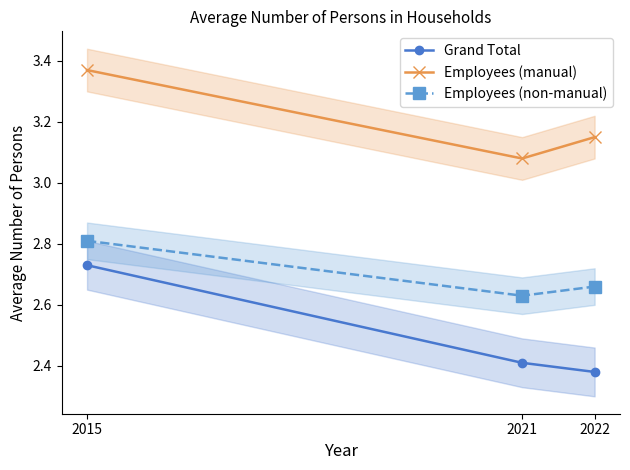

Is it true that Employees (non-manual) equals 2.8 at 2015?

True